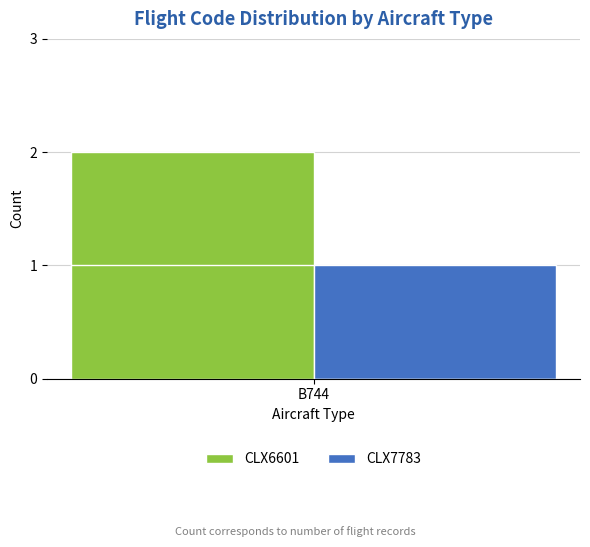

At how many categories does at least one series exceed 1?

1